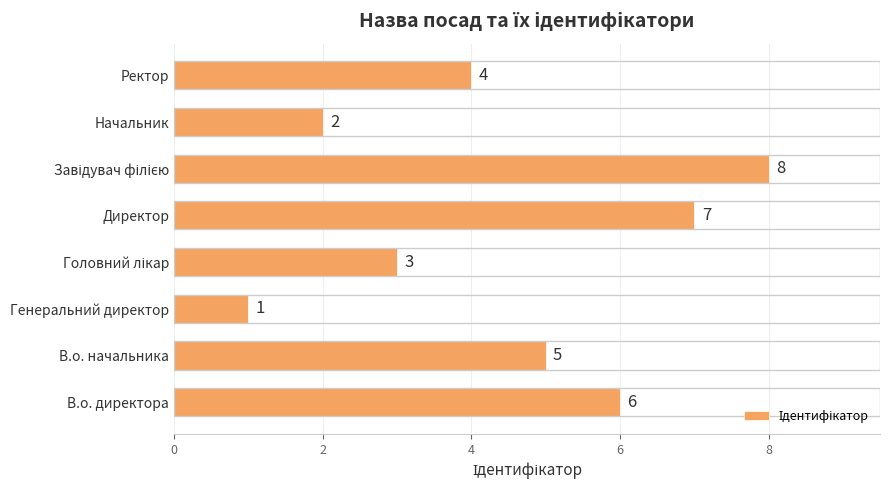

How many values are below 5?

4